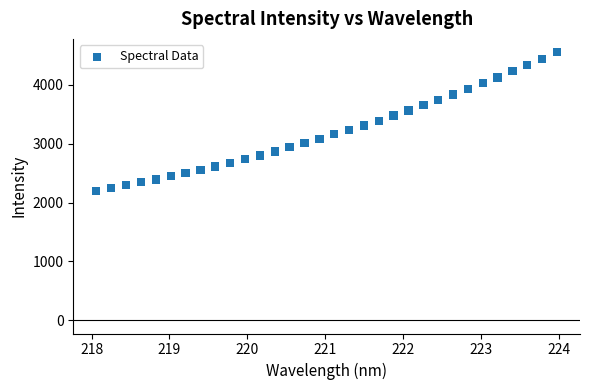

What is the range of Y values (max minus min)?

2356.4